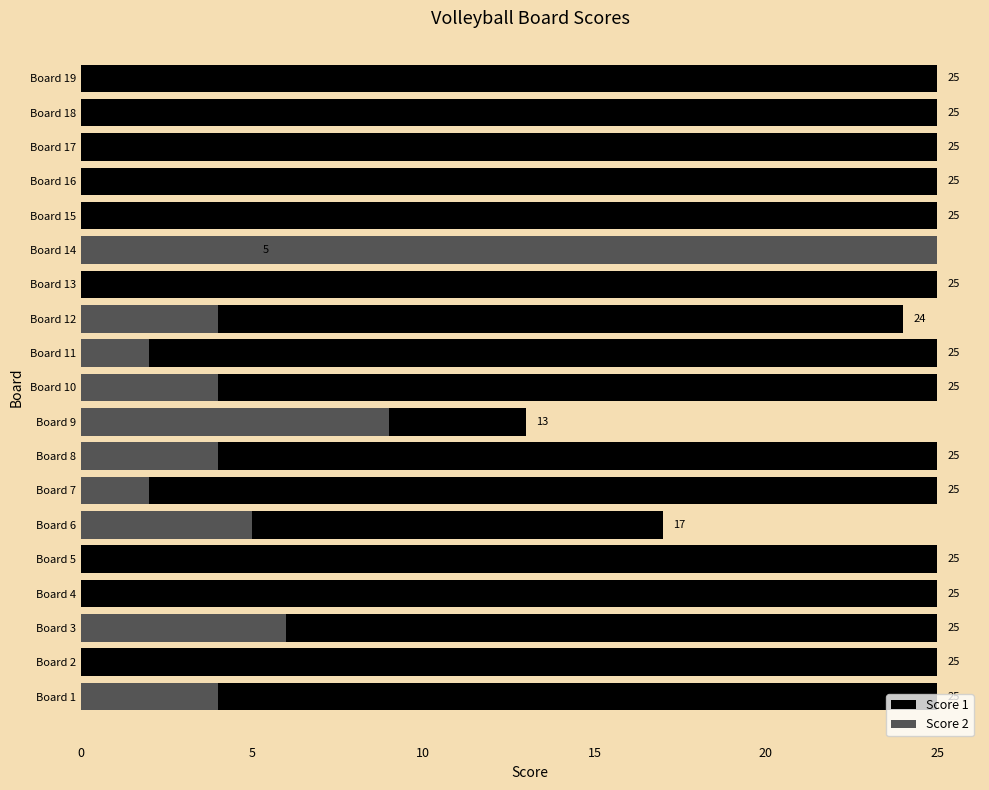

At how many categories does at least one series exceed 21?

17